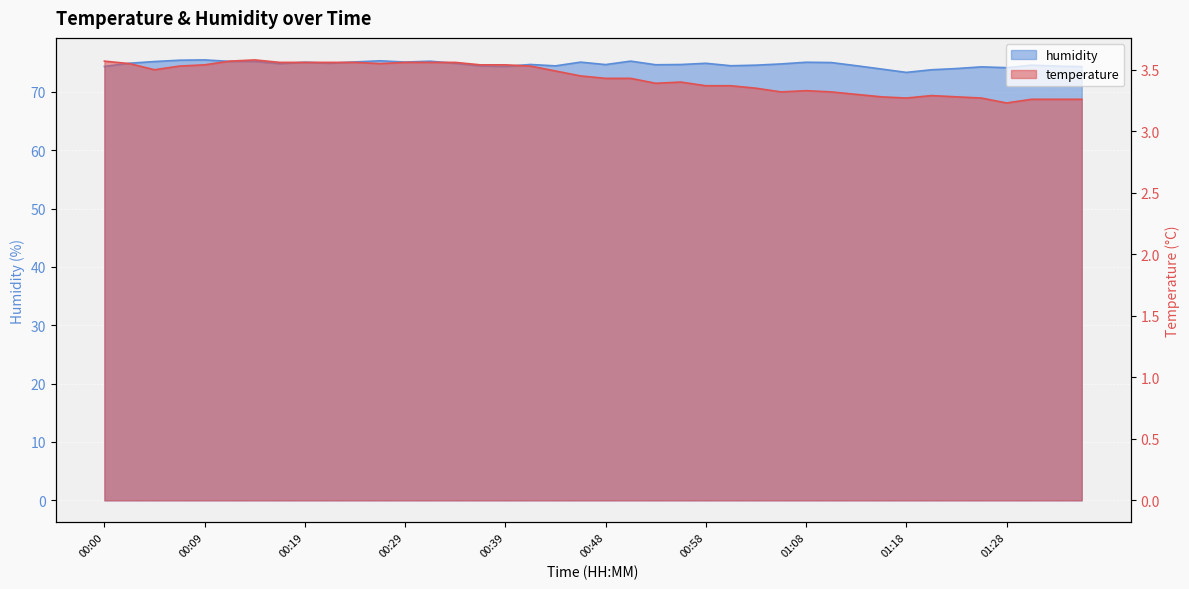

Count the number of categories in the chart.

40